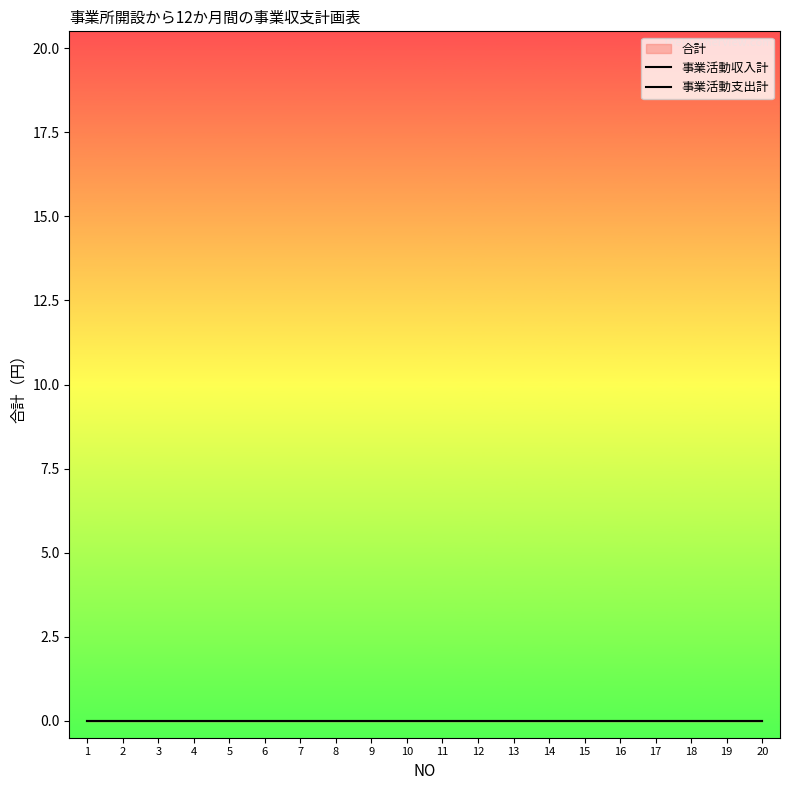

How many data points does each series have?

20